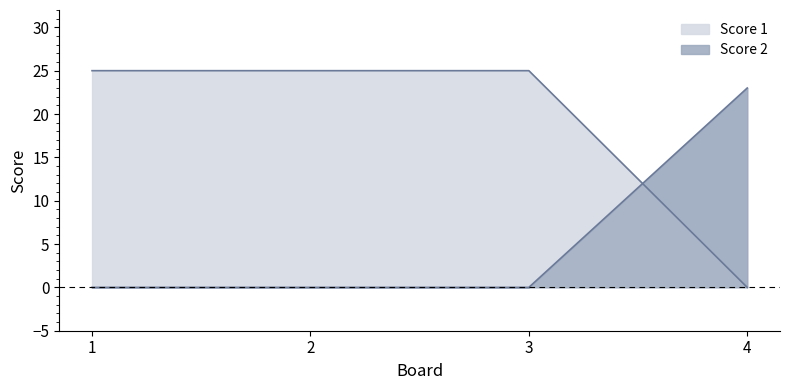

Rank the categories by Score 2 value from lowest to highest.

1, 2, 3, 4